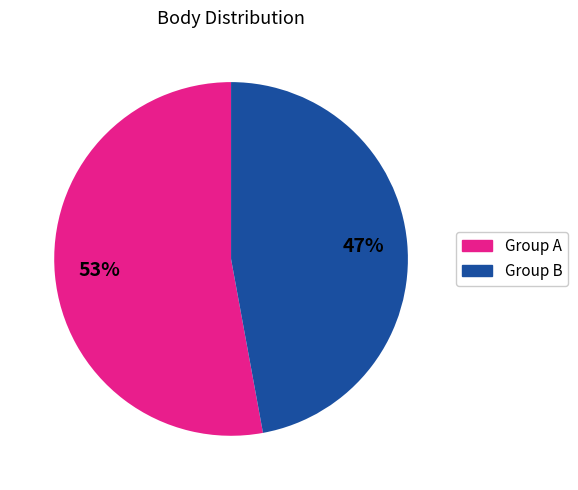

Is the sum of Group A and Group B greater than half?

Yes